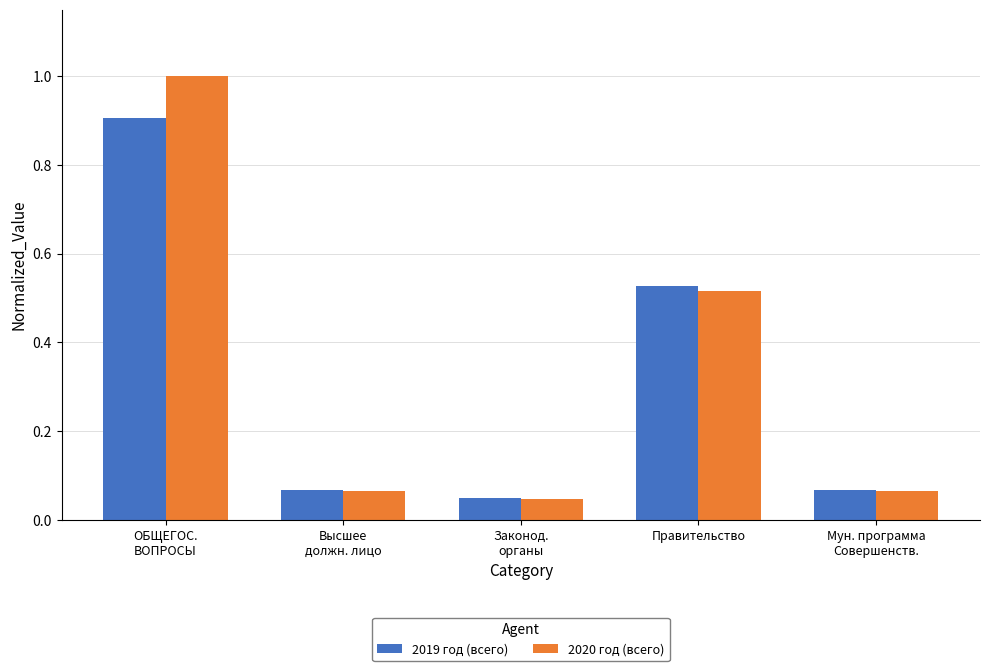

What is the label of the 1st bar from the right?

Мун. программа
Совершенств.